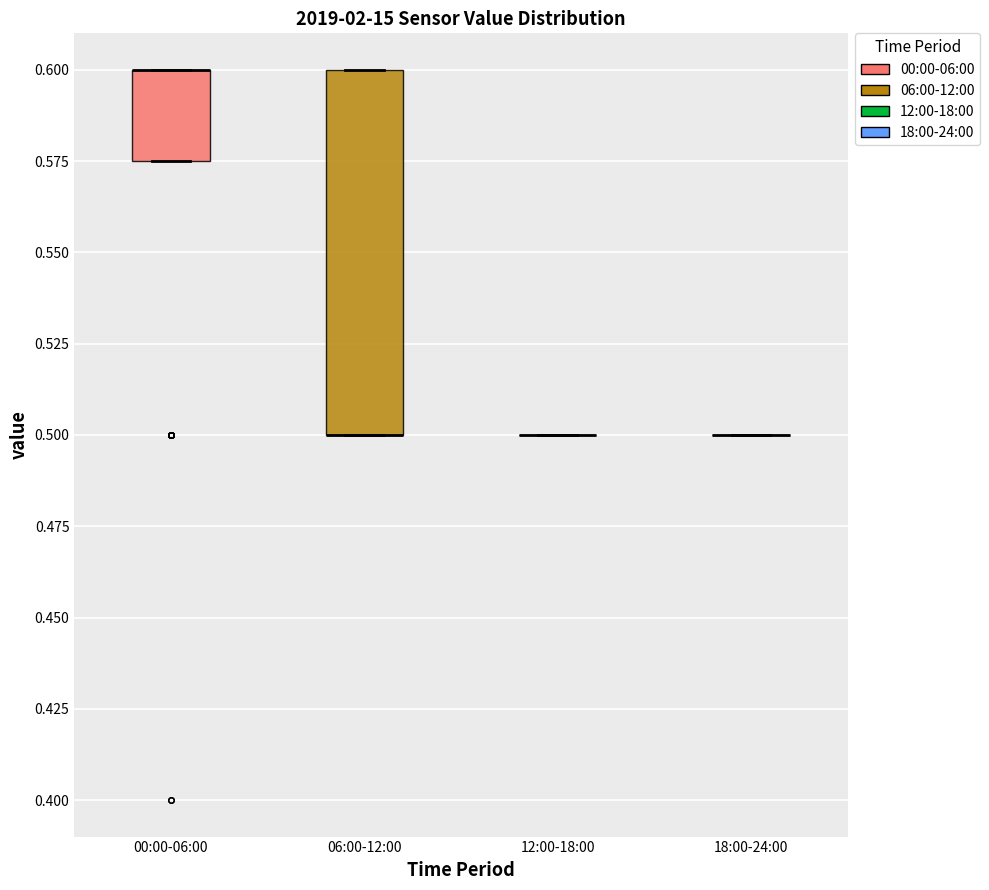

Where is the upper edge of the box for 00:00-06:00 on the y-axis? The values are not printed on the chart, so give them approximately, as read against the axis.

0.600